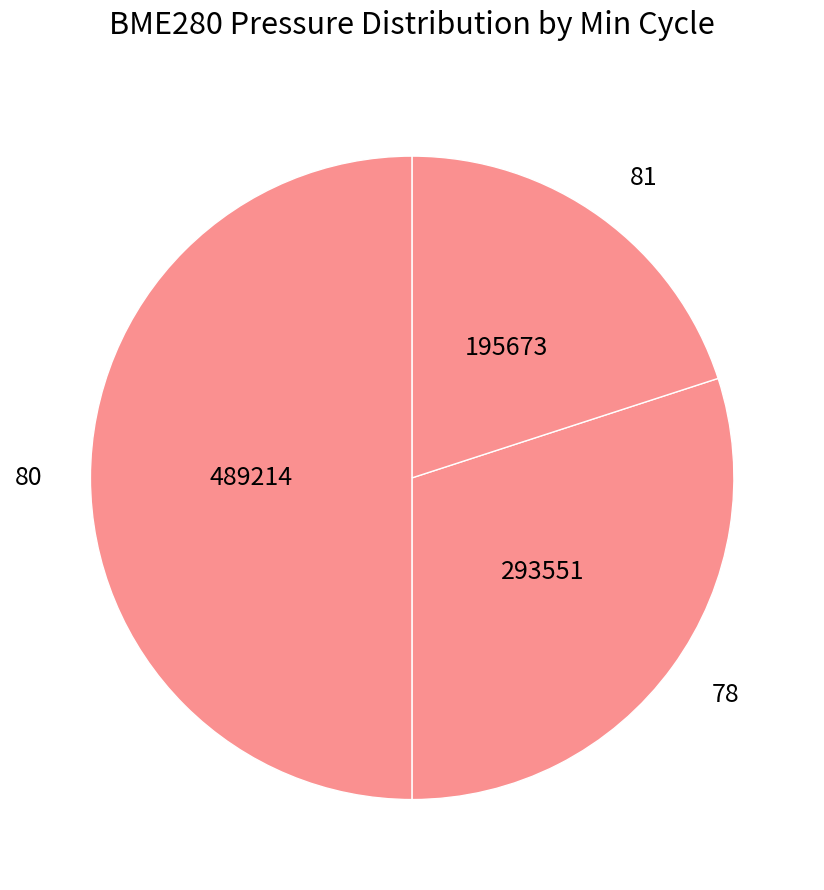

Count the number of slices in the pie.

3